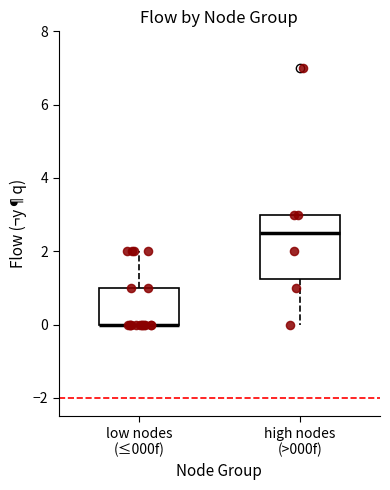

Reading left to right, transcribe this box plot: for each box, give where its median line is, the range the box spans, and where its two whiskers end, as read against the y-axis. The values are not printed on the chart, so give them approximately, as read against the axis.

low nodes (≤000f): median 0.0 (drawn on the box's lower edge), box 0.0 to 1.0, whiskers 0.0 to 2.0
high nodes (>000f): median 2.6, box 1.2 to 3.0, whiskers 0.0 to 3.0